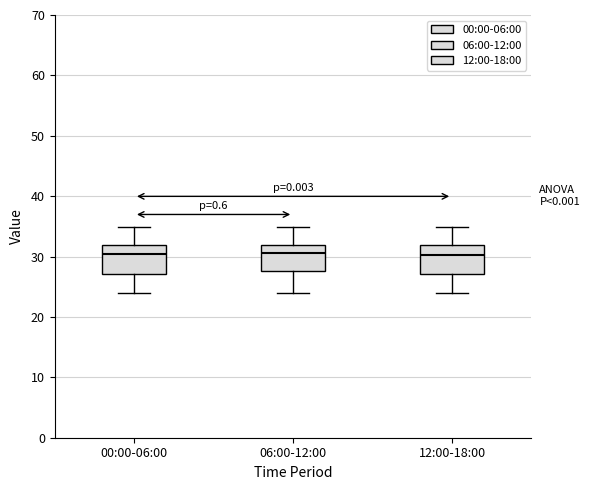

Where does the median line of the box for 12:00-18:00 sit on the y-axis? The values are not printed on the chart, so give them approximately, as read against the axis.

30